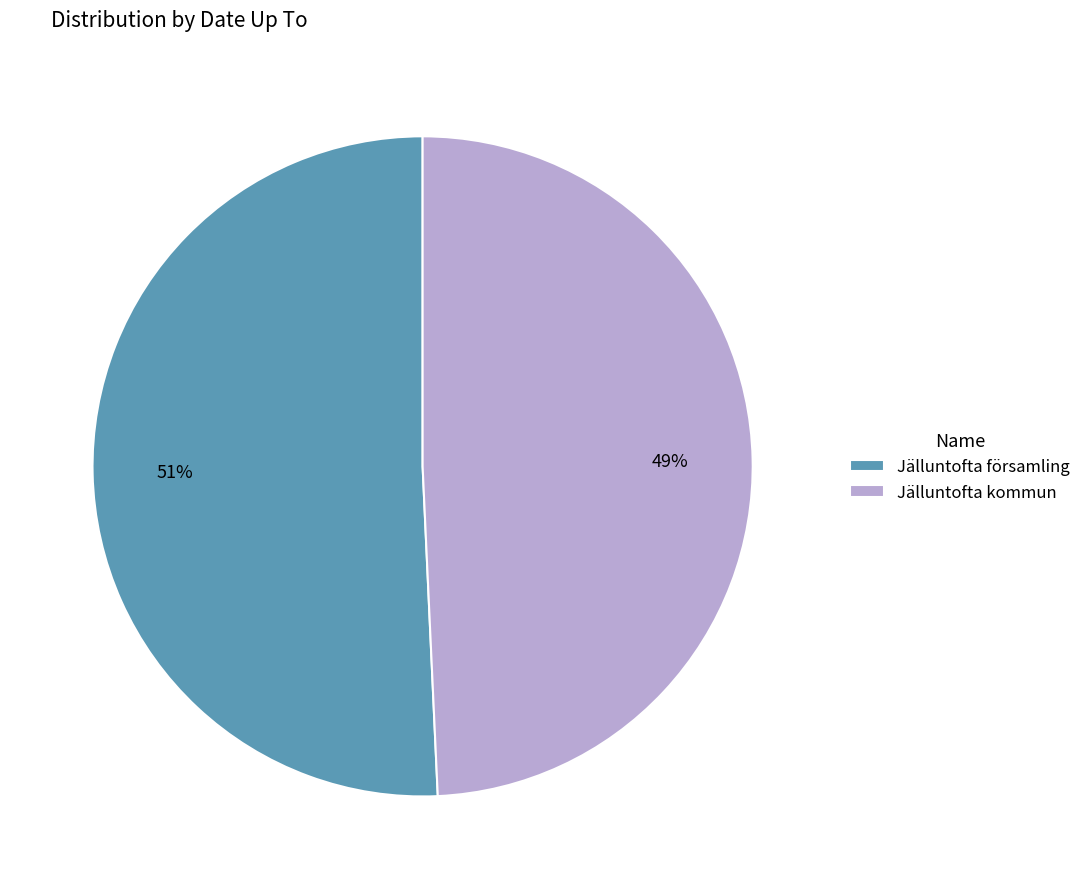

Count the number of slices in the pie.

2